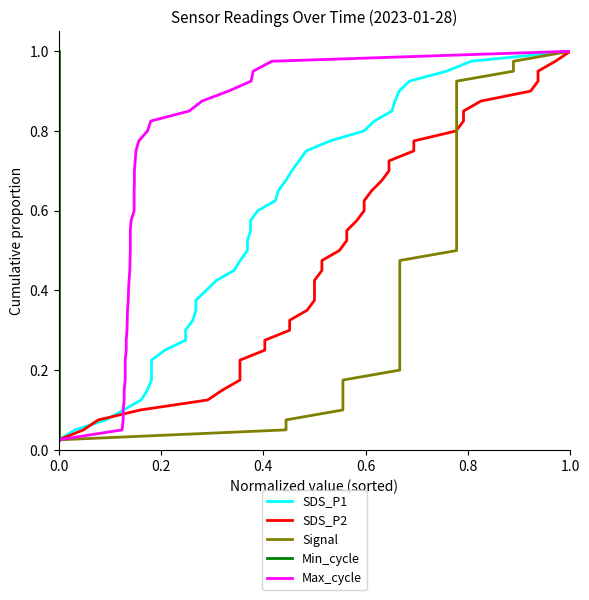

What is the label of the 40th point from the left?

39